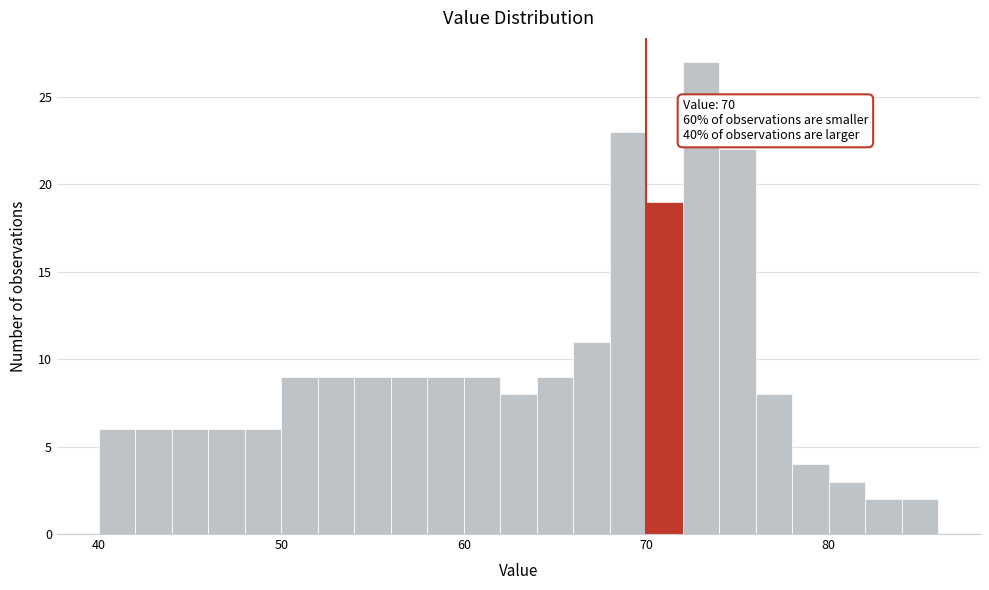

Around what value on the x-axis is the tallest bar? Give the approximate position of its centre, as read against the axis.

73